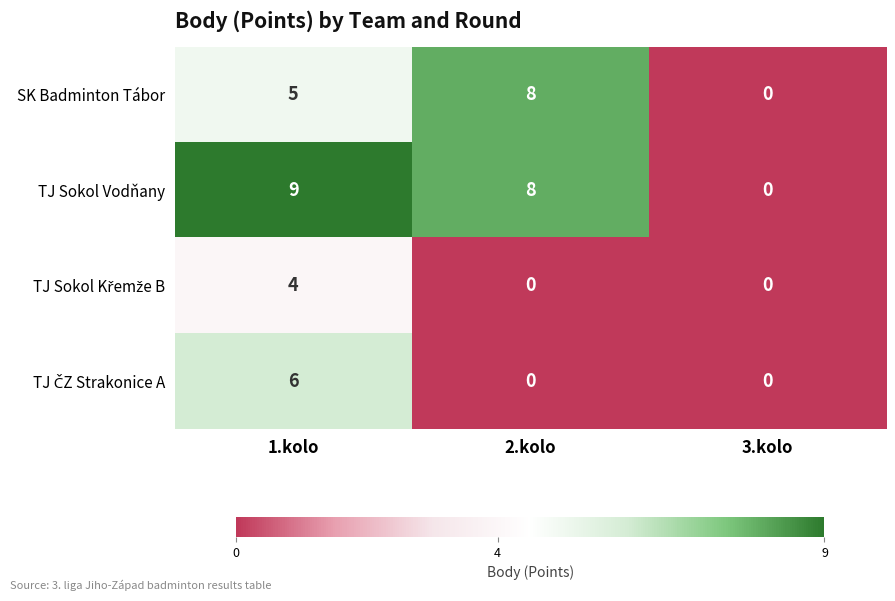

List the labels in order of SK Badminton Tábor value, largest first.

2.kolo, 1.kolo, 3.kolo